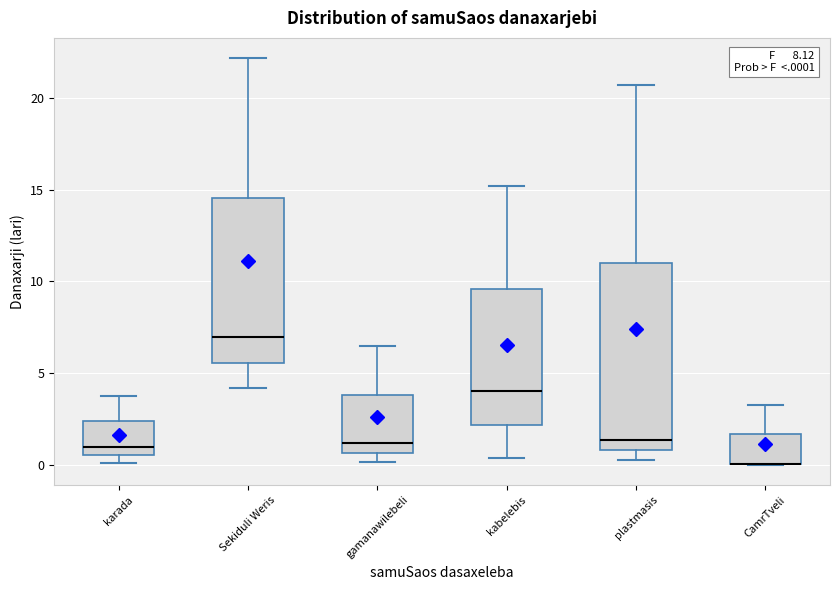

Reading left to right, read every box against the y-axis: the position of its median line, the range the box covers, and the ends of its whiskers. The values are not printed on the chart, so give them approximately, as read against the axis.

karada: median 1.0, box 0.5 to 2.5, whiskers 0.0 to 4.0
Sekiduli Weris: median 7.0, box 5.5 to 14.5, whiskers 4.0 to 22.0
gamanawilebeli: median 1.0, box 0.5 to 4.0, whiskers 0.0 to 6.5
kabelebis: median 4.0, box 2.0 to 9.5, whiskers 0.5 to 15.0
plastmasis: median 1.5, box 1.0 to 11.0, whiskers 0.0 to 20.5
CamrTveli: median 0.0 (drawn on the box's lower edge), box 0.0 to 1.5, whiskers 0.0 to 3.5